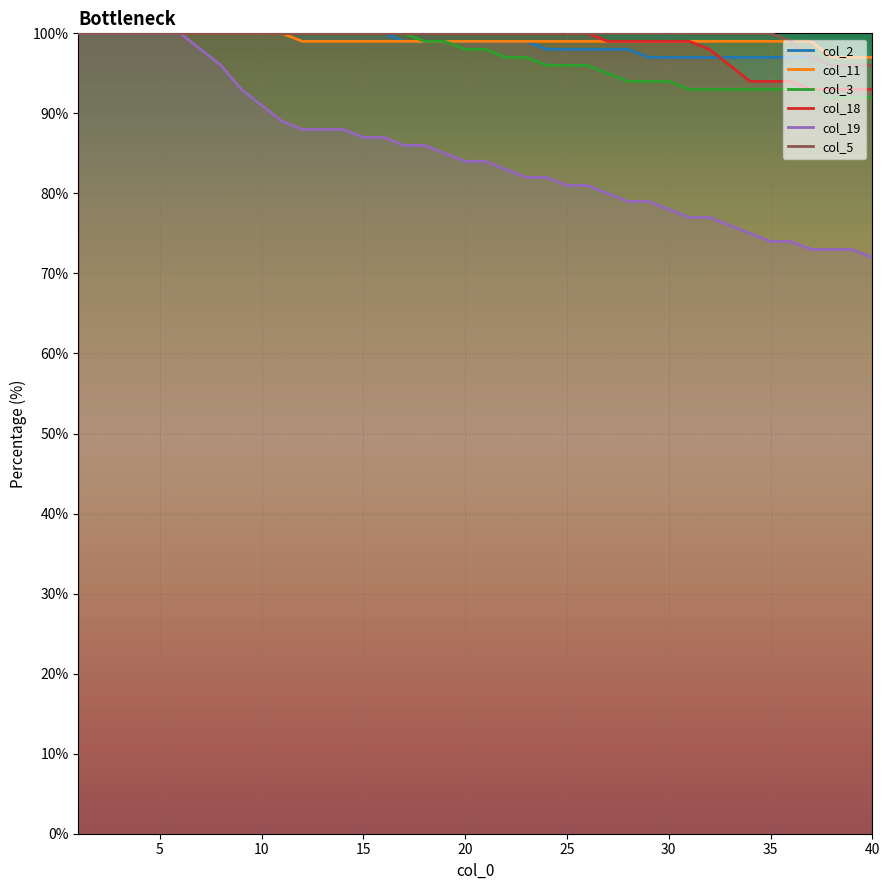

What is the value of the col_3 point at the 14th from the left?

100